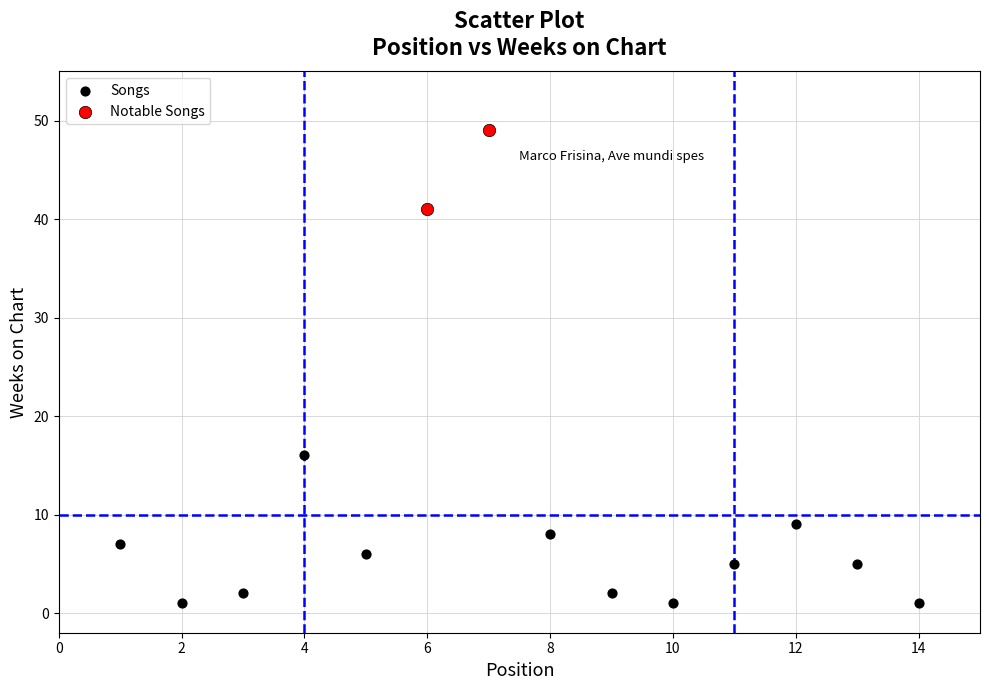

What are all the series names shown in the legend?

Songs, Notable Songs